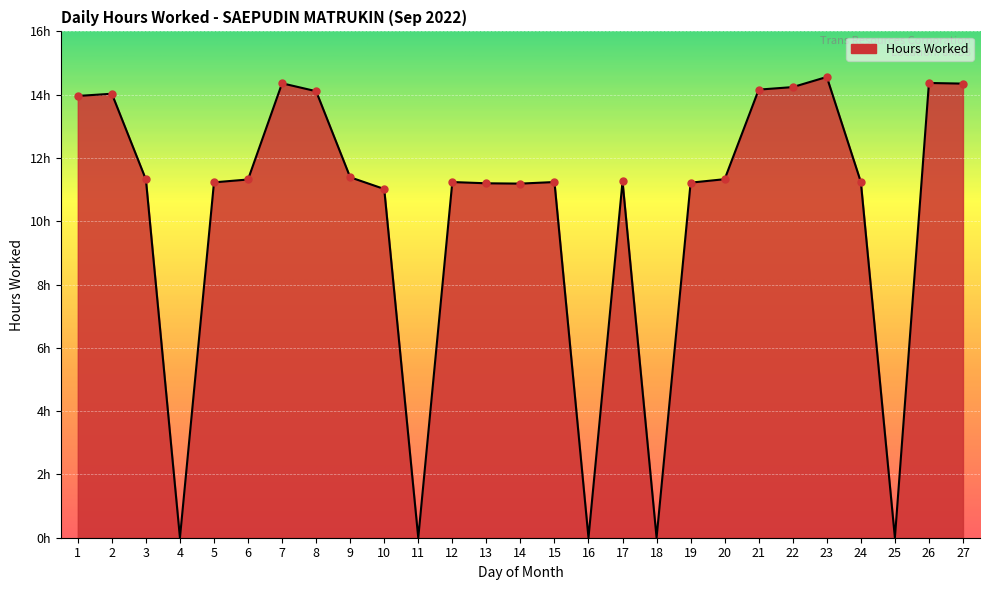

Reading right to left, list all the values displayed in this chart.

27=14.3	26=14.4	25=0.0	24=11.2	23=14.6	22=14.2	21=14.2	20=11.3	19=11.2	18=0.0	17=11.3	16=0.0	15=11.2	14=11.2	13=11.2	12=11.2	11=0.0	10=11.0	9=11.4	8=14.1	7=14.4	6=11.3	5=11.2	4=0.0	3=11.3	2=14.0	1=14.0